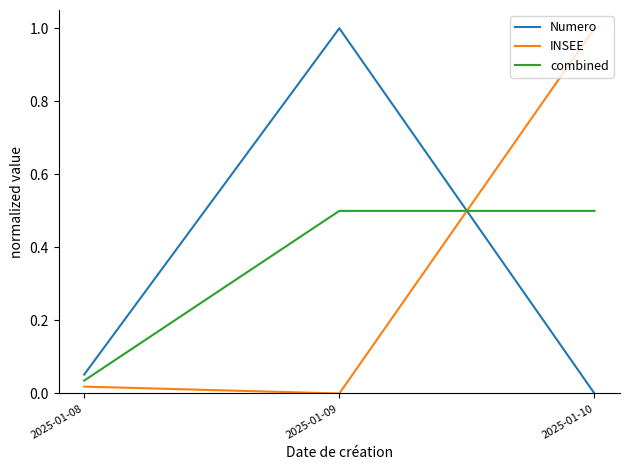

The combined series shows 0.0 at 2025-01-08. True or false?

True